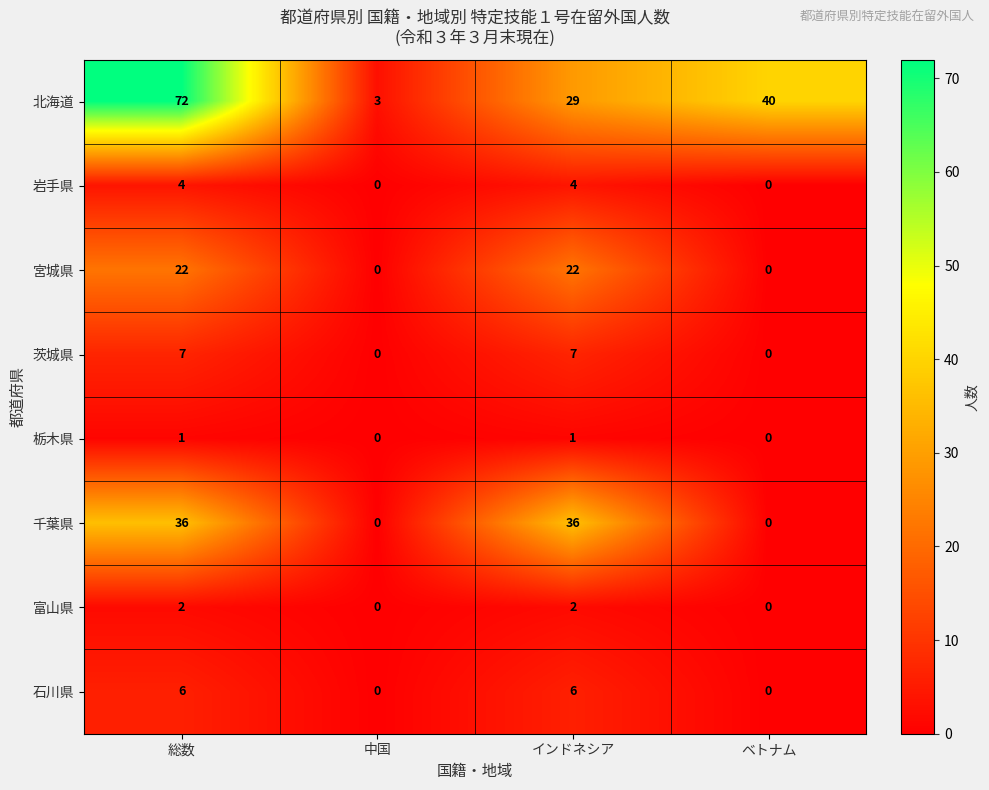

True or false: 千葉県 has a value of 0 at ベトナム.

True